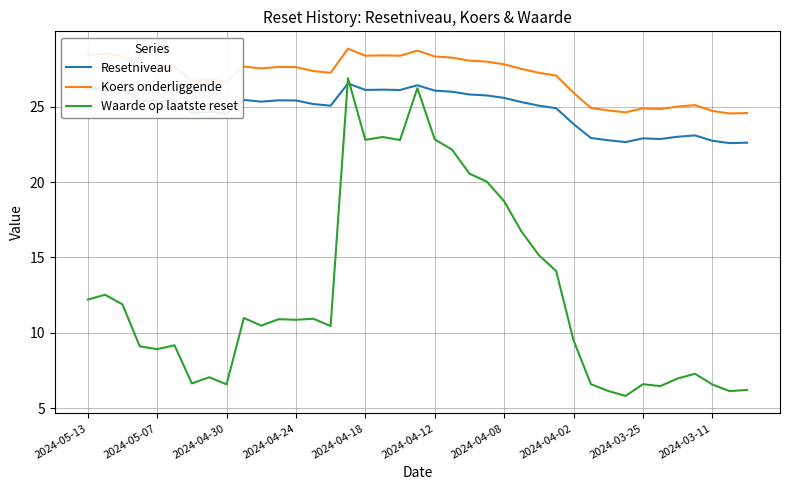

Which series has the widest spread of values?

Waarde op laatste reset